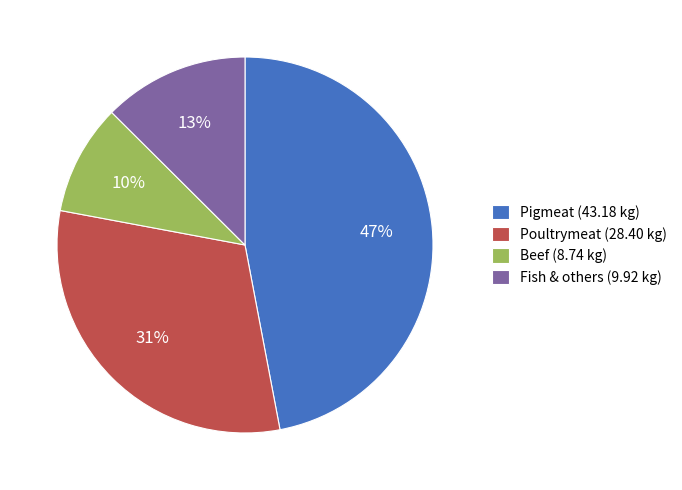

The Beef (8.74 kg) slice represents 10% of the pie. True or false?

True